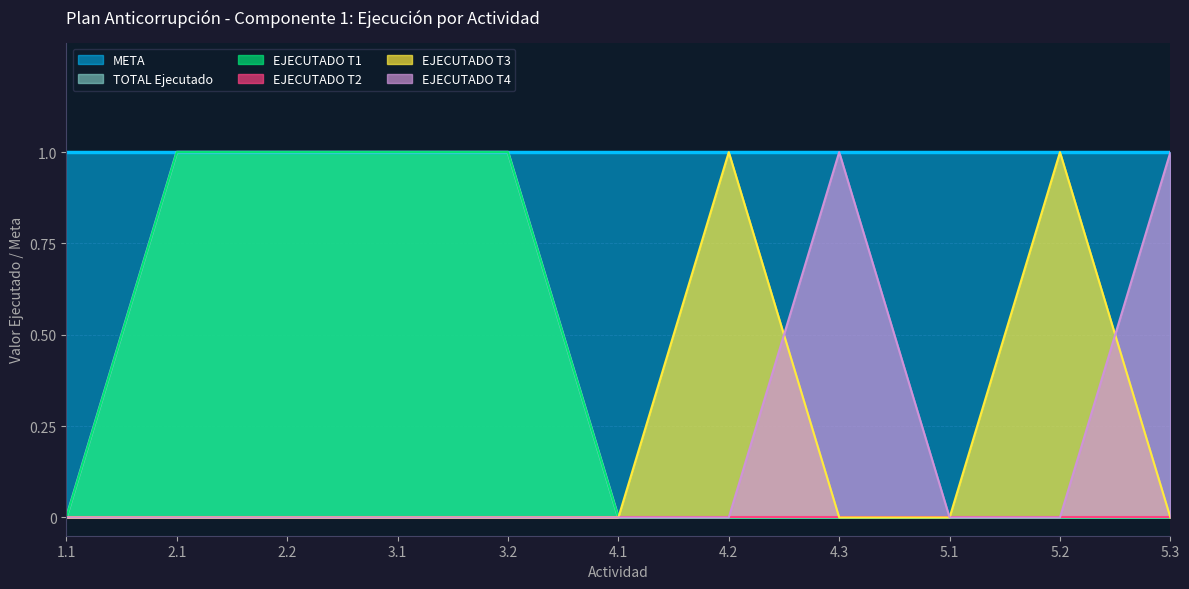

What is the sum of the EJECUTADO T1 values at 4.3 and 3.2?

1